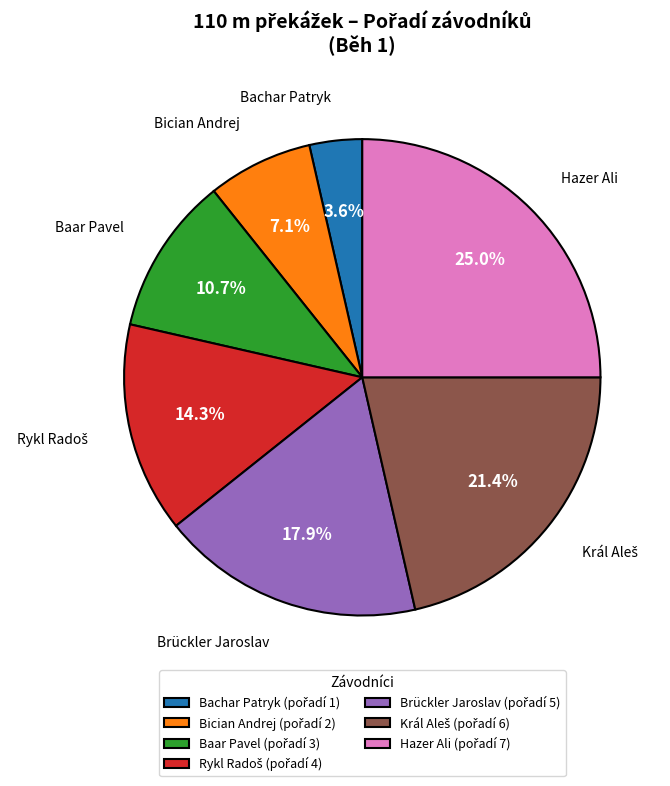

Does any single category account for the majority?

No